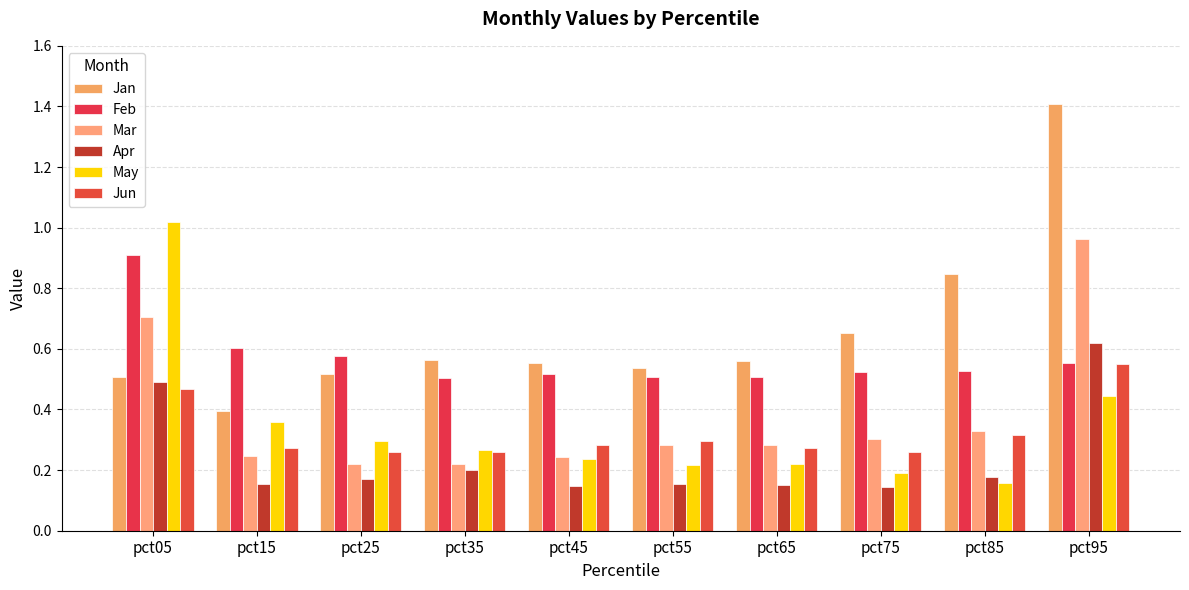

How many series are shown in this chart?

6